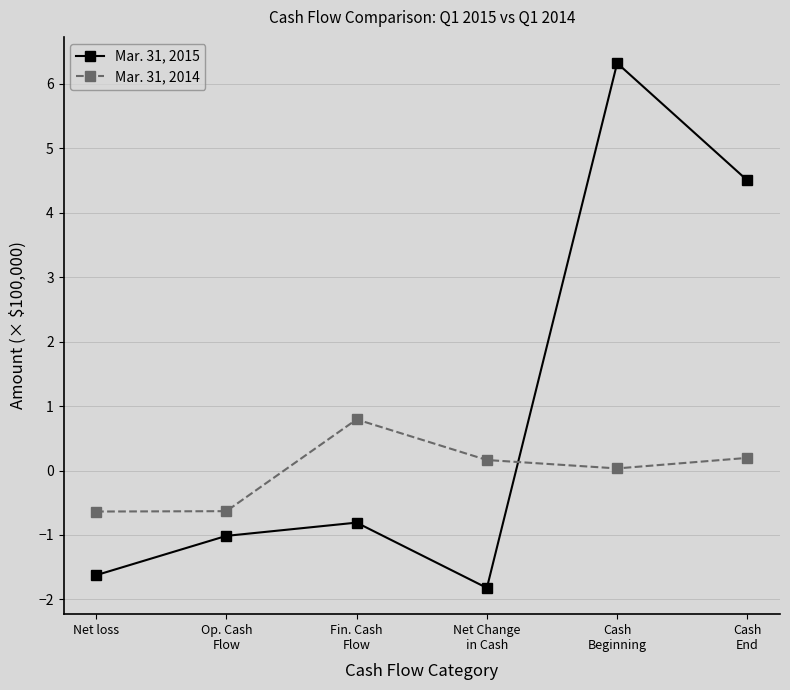

True or false: Mar. 31, 2015 has more than 1 points higher than both neighbors.

True